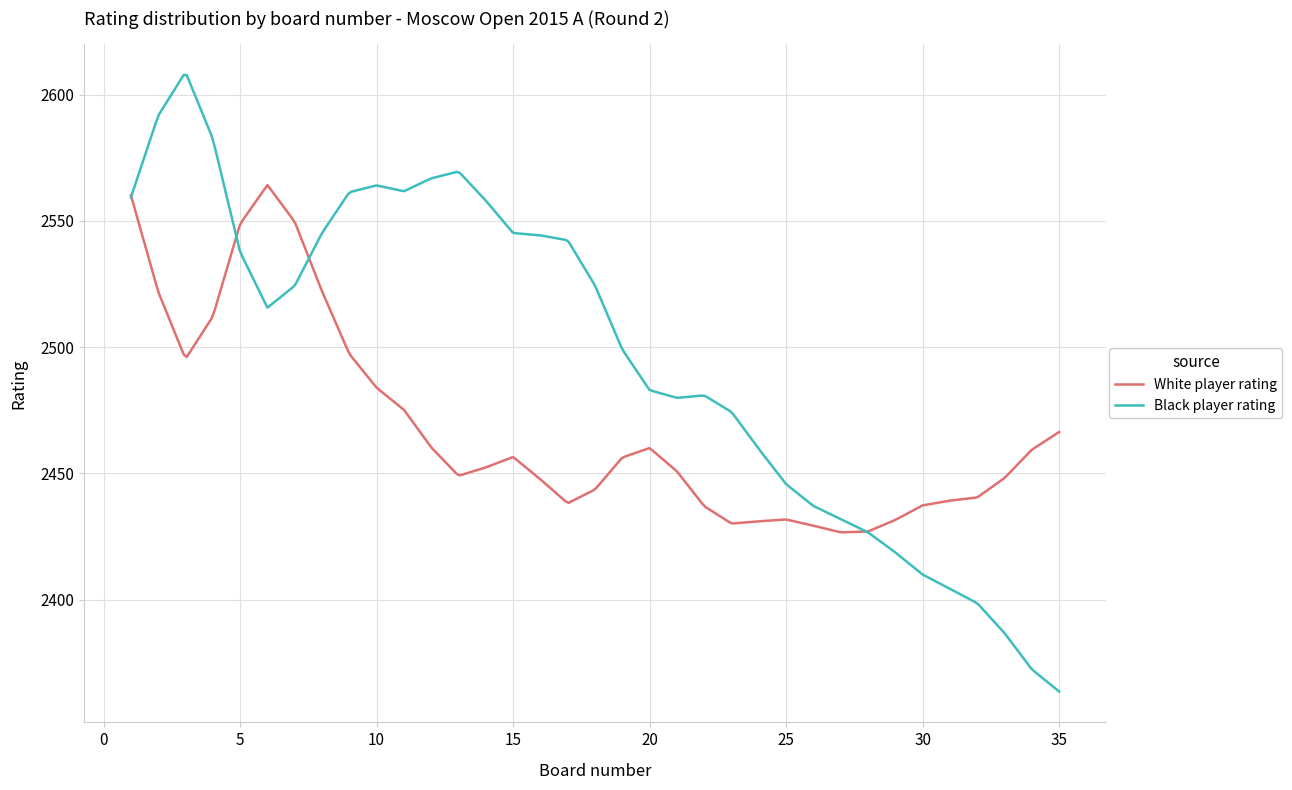

Which series has the largest total across all categories?

Black player rating